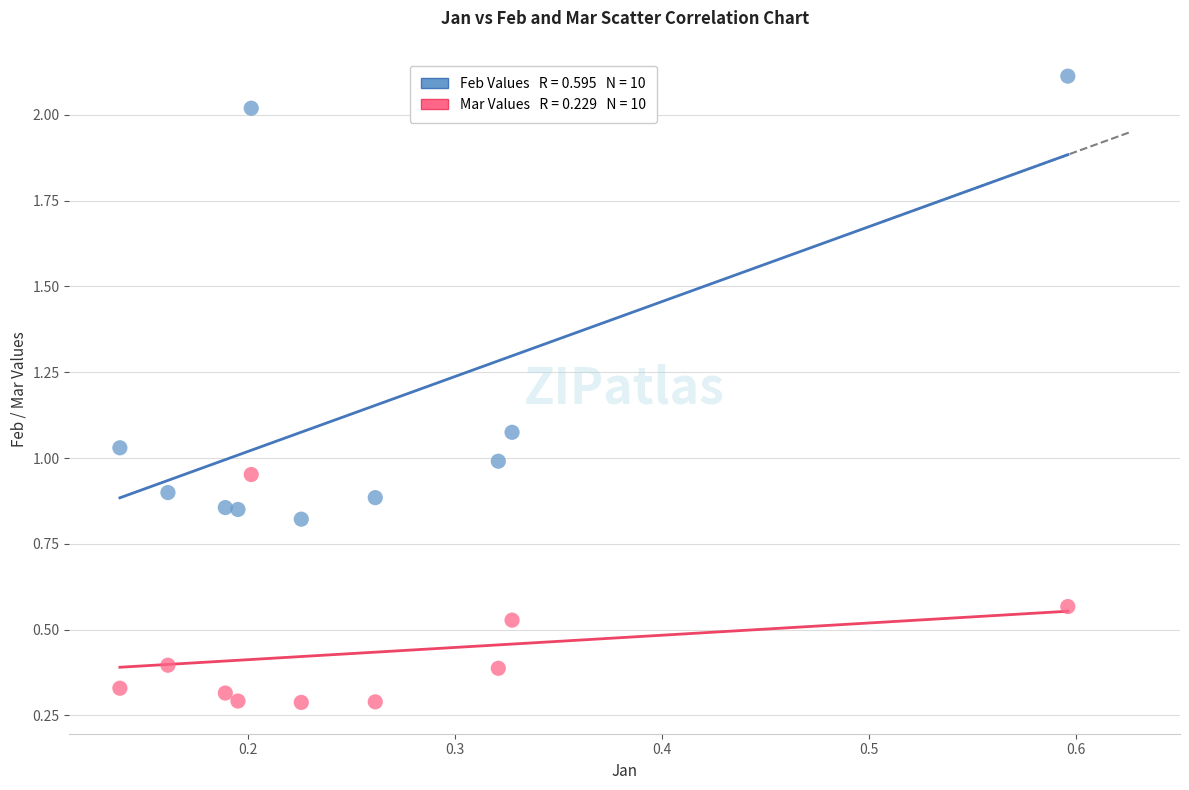

Across all data points, what is the range of Y values (max minus min)?

1.8